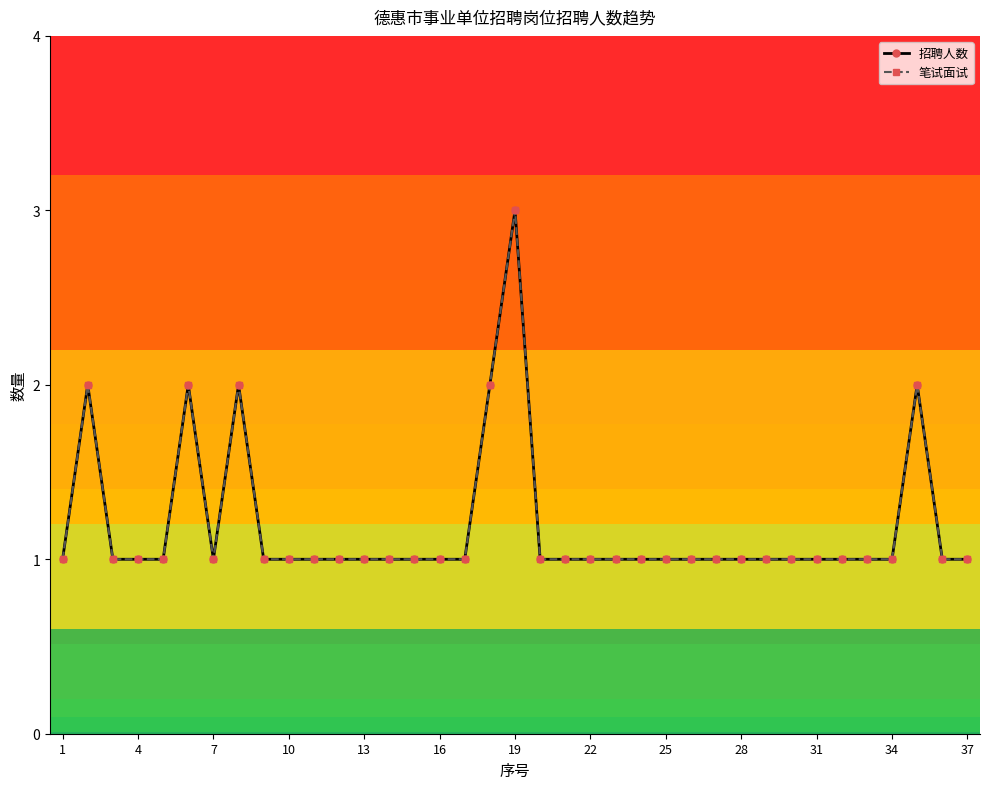

Is this an area chart (filled region under the line)?

No